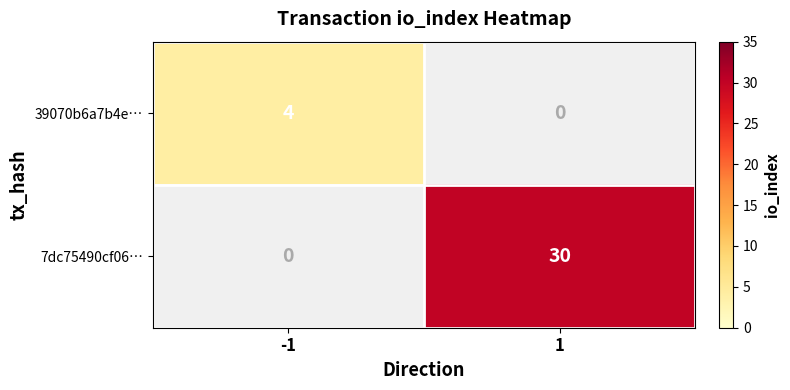

Is it true that 39070b6a7b4e… equals 6.3 at -1?

False